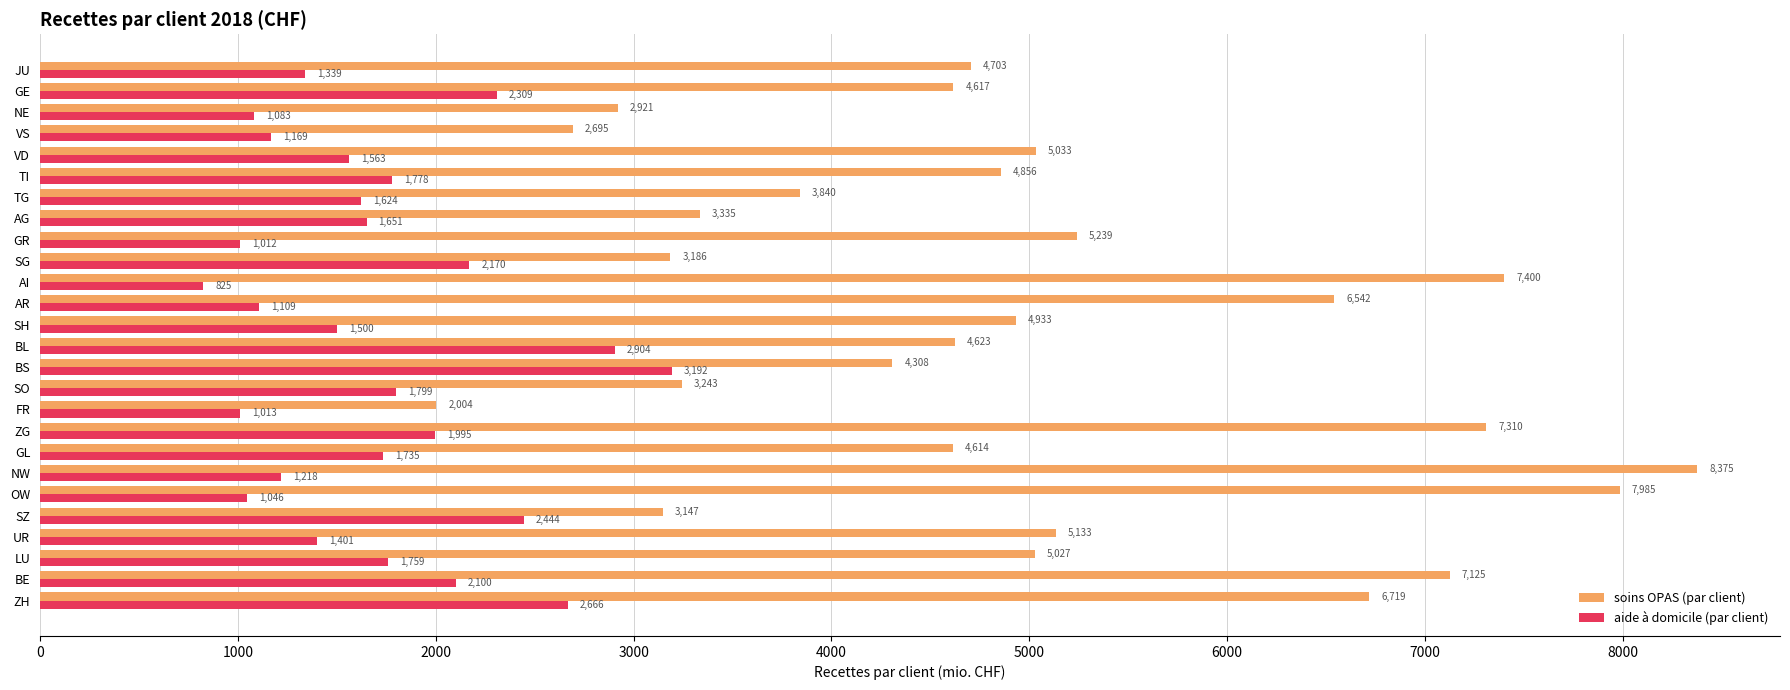

The aide à domicile (par client) series shows 588.7 at SG. True or false?

False